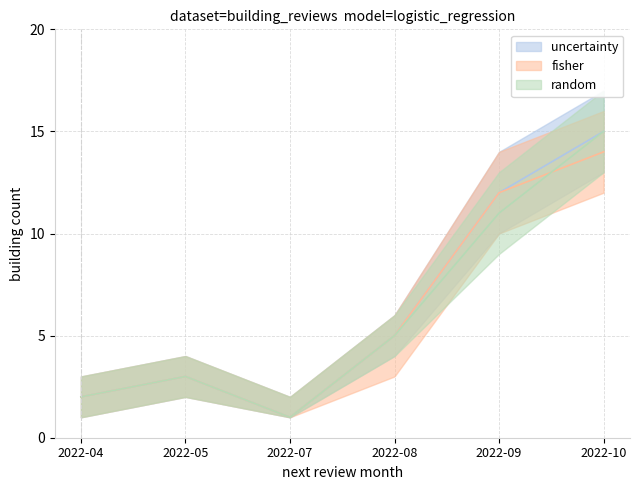

At which label does random first exceed 5?

2022-09